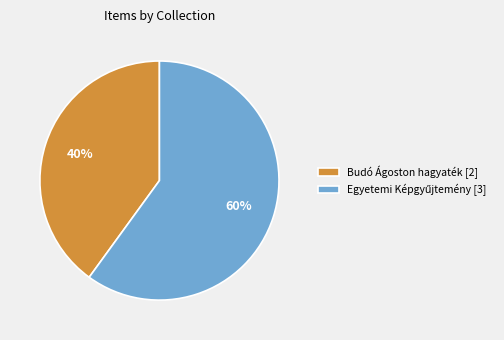

How many slices are in this pie chart?

2